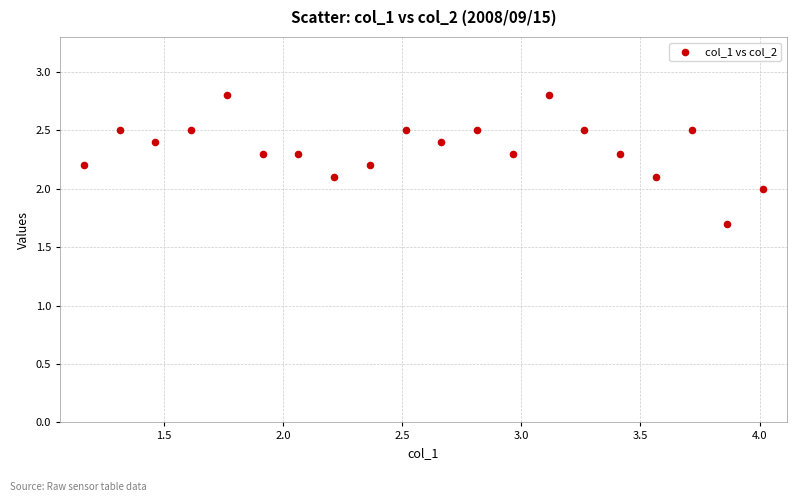

What is the range of Y values (max minus min)?

1.1